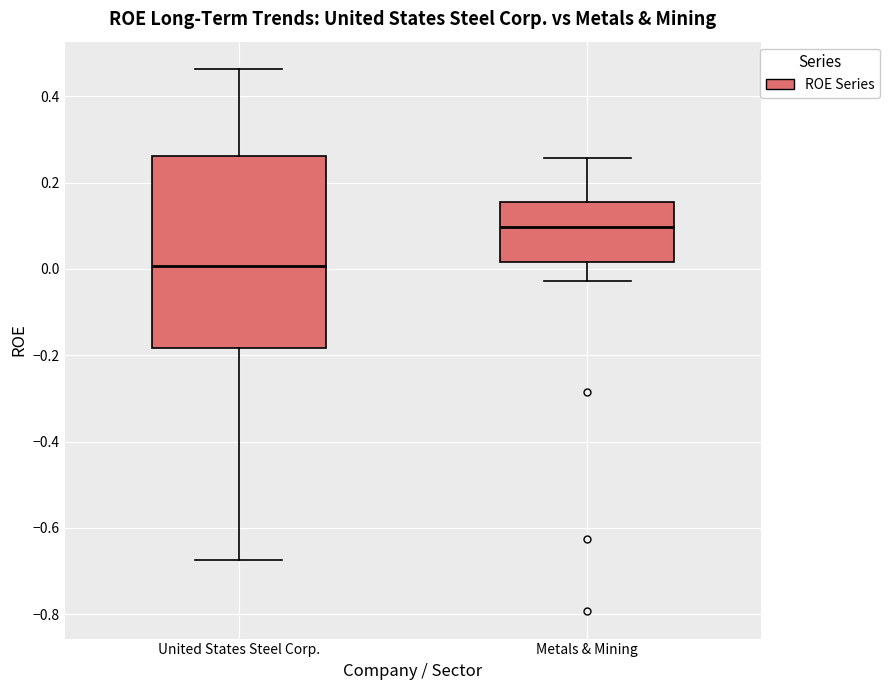

Where is the upper edge of the box for United States Steel Corp. on the y-axis? The values are not printed on the chart, so give them approximately, as read against the axis.

0.26